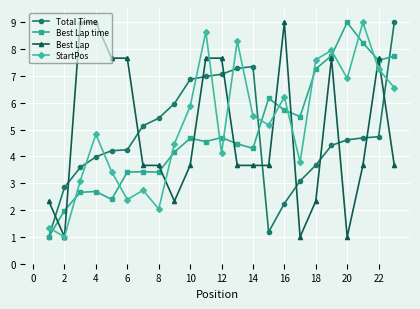

What is the value of the Best Lap point at the 11th from the left?

7.7